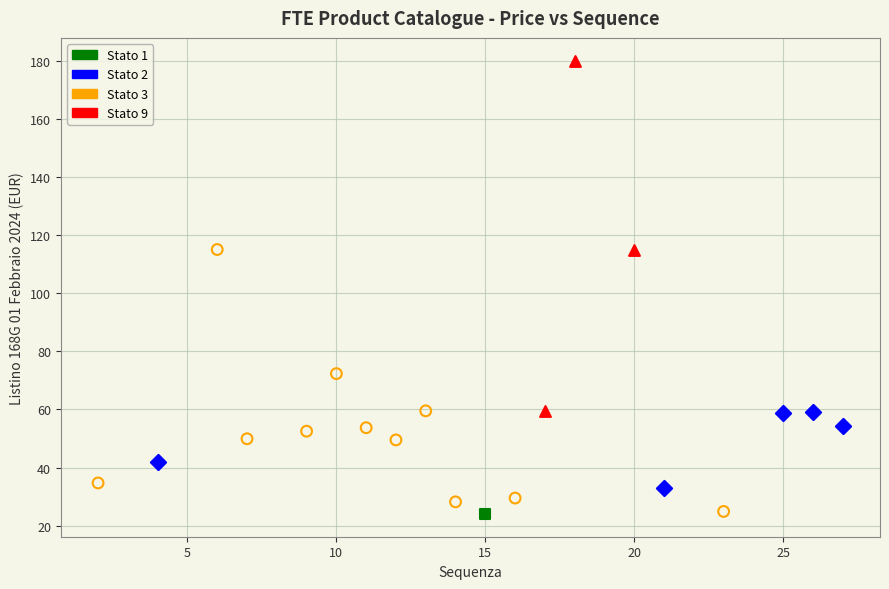

What are all the series names shown in the legend?

Stato 1, Stato 2, Stato 3, Stato 9